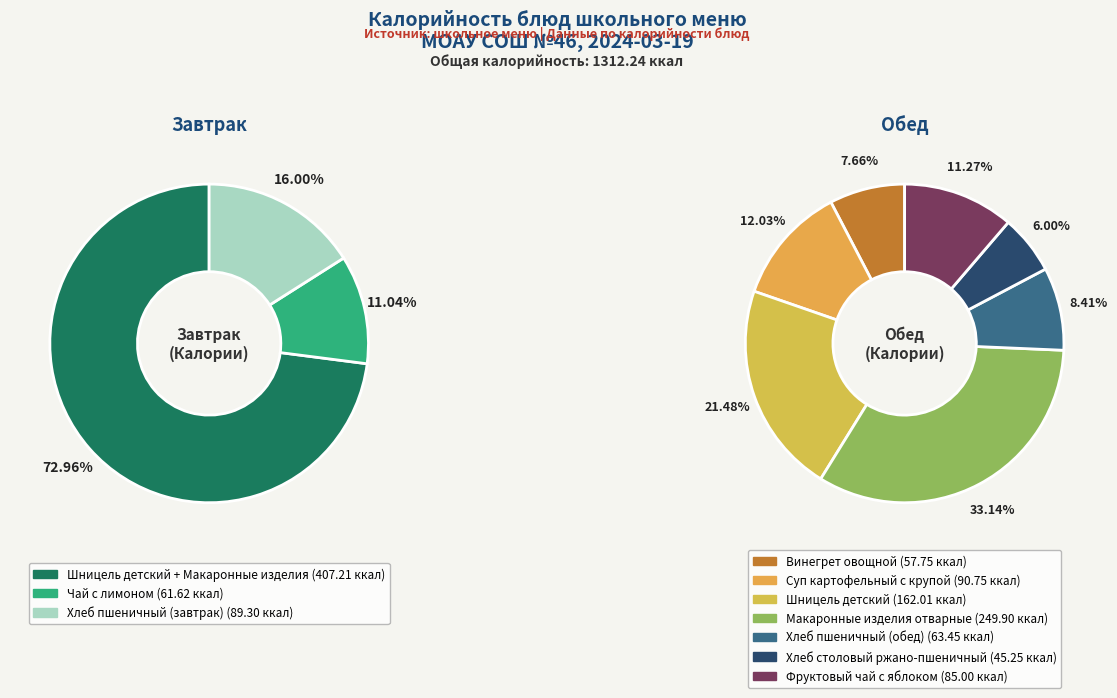

What percentage do Хлеб пшеничный (завтрак) and Чай с лимоном together represent?

27.0%